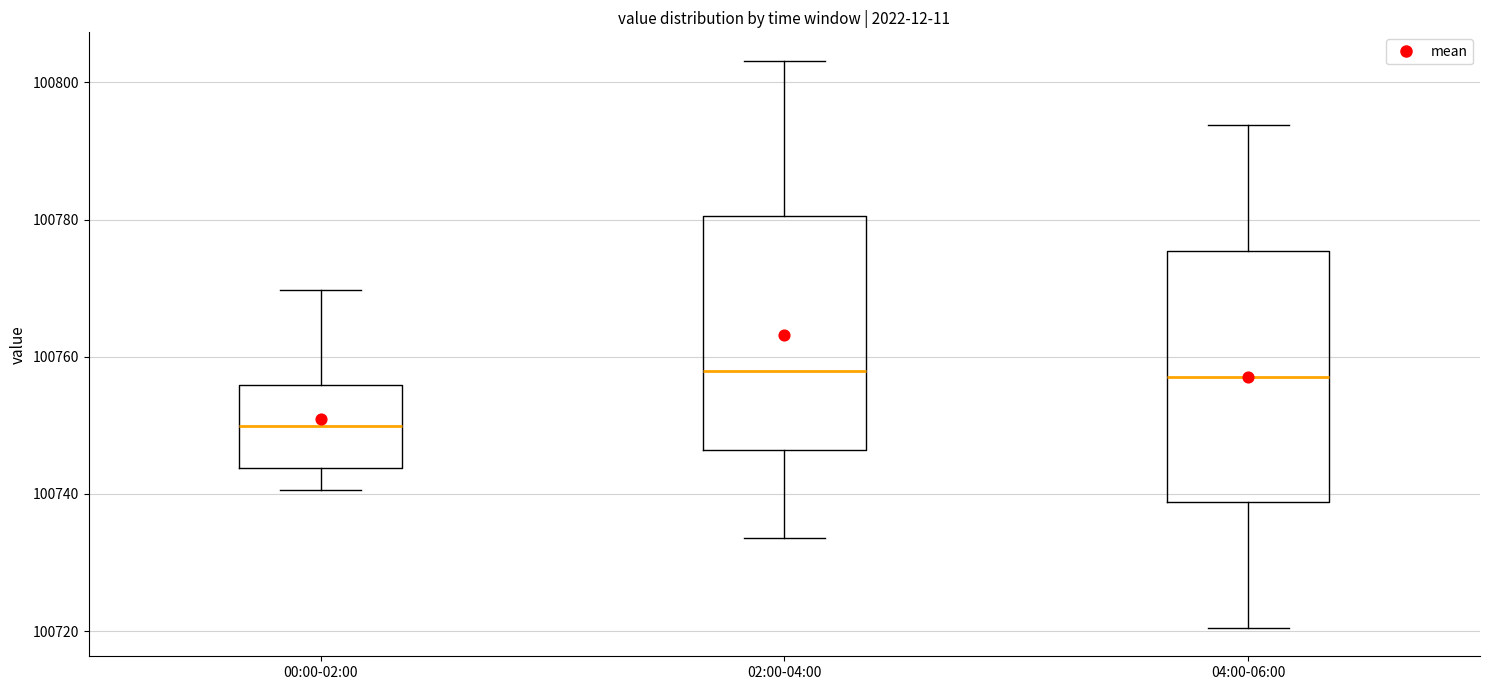

Reading left to right, transcribe this box plot: for each box, give where its median line is, the range the box spans, and where its two whiskers end, as read against the y-axis. The values are not printed on the chart, so give them approximately, as read against the axis.

00:00-02:00: median 100750, box 100744 to 100756, whiskers 100740 to 100770
02:00-04:00: median 100758, box 100746 to 100780, whiskers 100734 to 100804
04:00-06:00: median 100758, box 100738 to 100776, whiskers 100720 to 100794